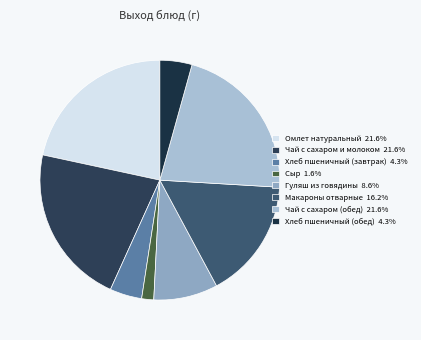

Rank the categories by value from lowest to highest.

Сыр, Хлеб пшеничный (завтрак), Хлеб пшеничный (обед), Гуляш из говядины, Макароны отварные, Омлет натуральный, Чай с сахаром и молоком, Чай с сахаром (обед)